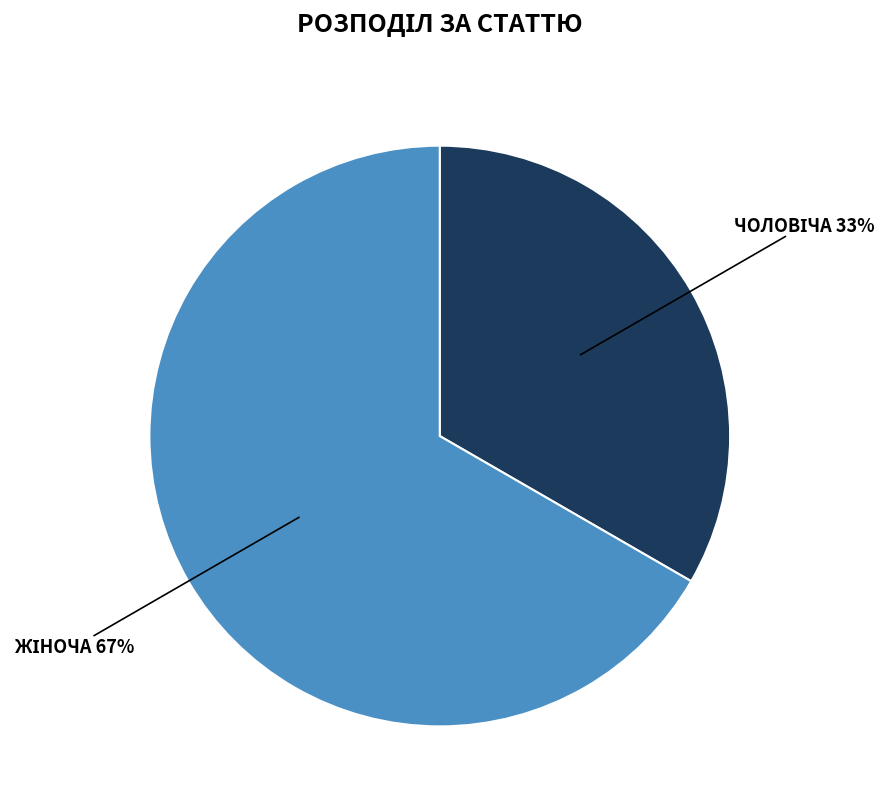

To the nearest percent, what is the average slice percentage?

50%